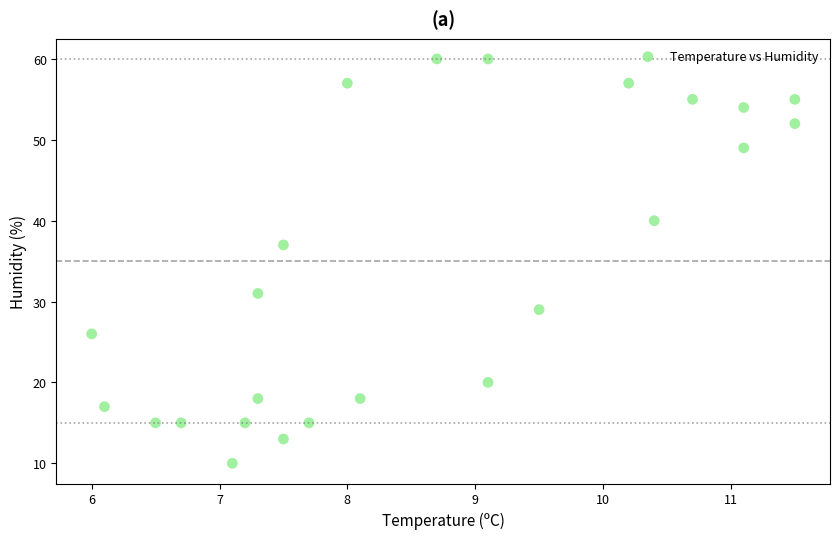

What is the range of Y values (max minus min)?

50